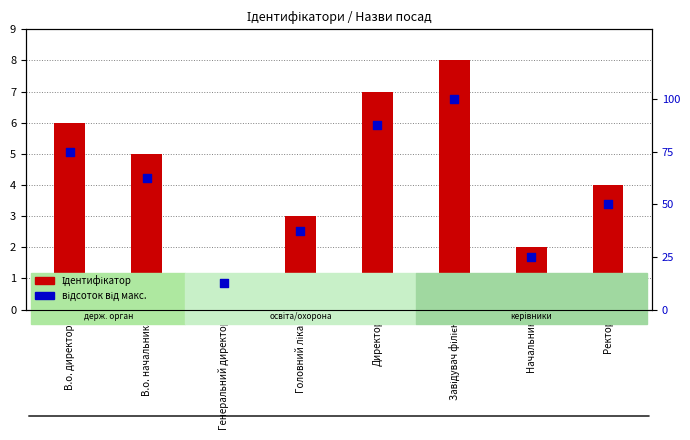

Is the value of відсоток від макс. at Генеральний директор greater than the value of Ідентифікатор at Завідувач філією?

Yes